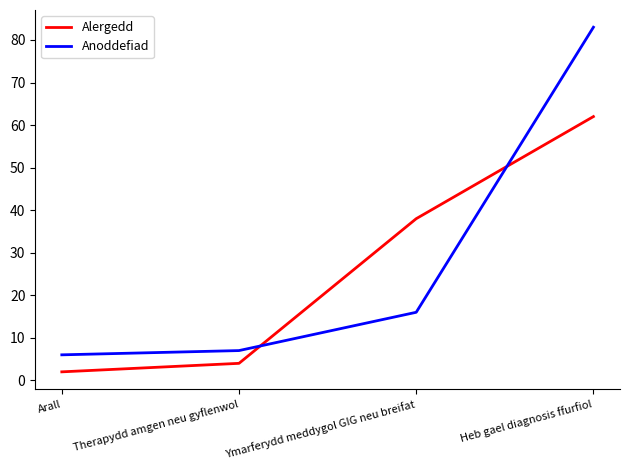

Does the chart have visible grid lines?

No